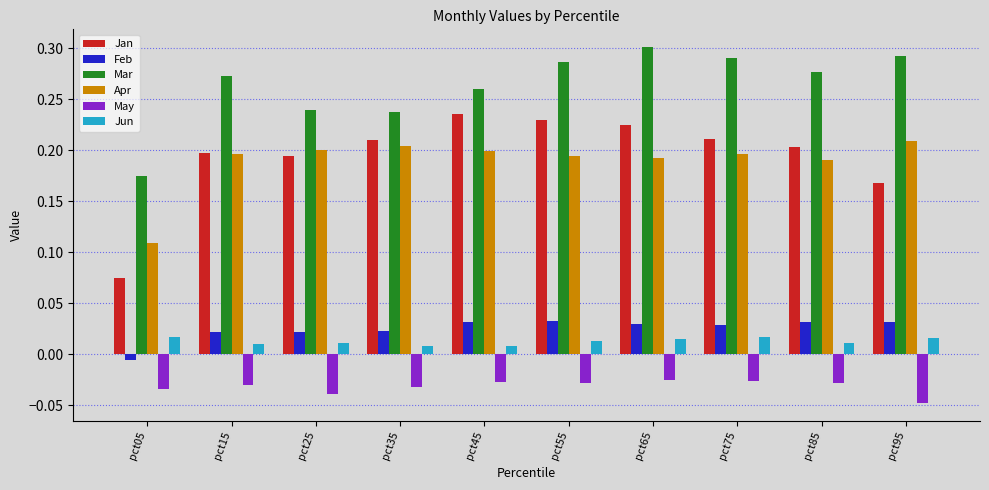

Which series has the widest spread of values?

Jan